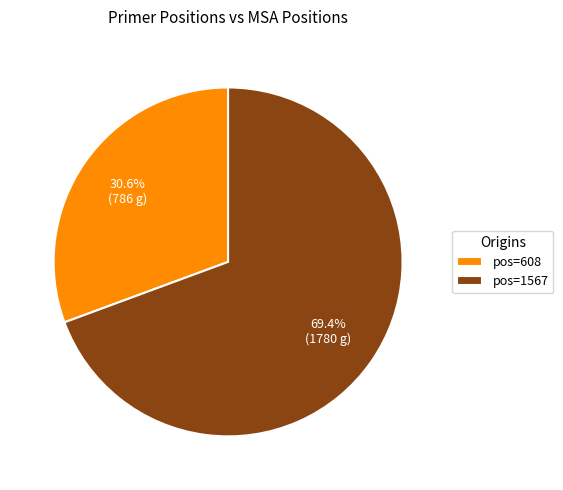

What is the majority slice?

pos=1567